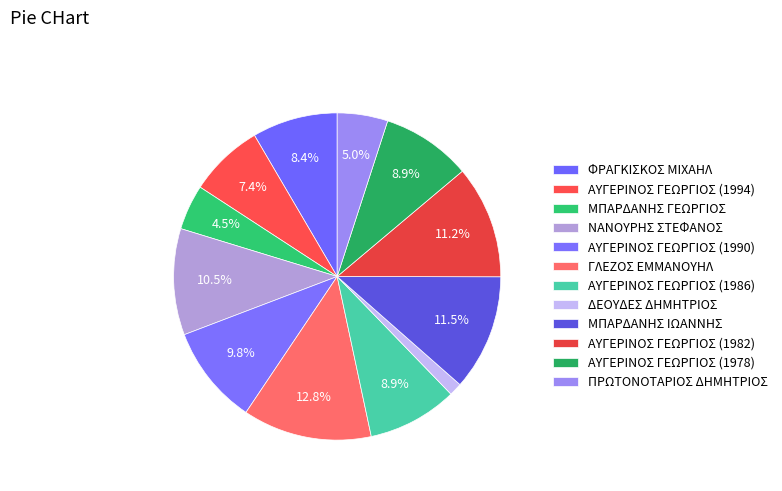

To the nearest percent, what portion does ΑΥΓΕΡΙΝΟΣ ΓΕΩΡΓΙΟΣ (1978) represent?

9%